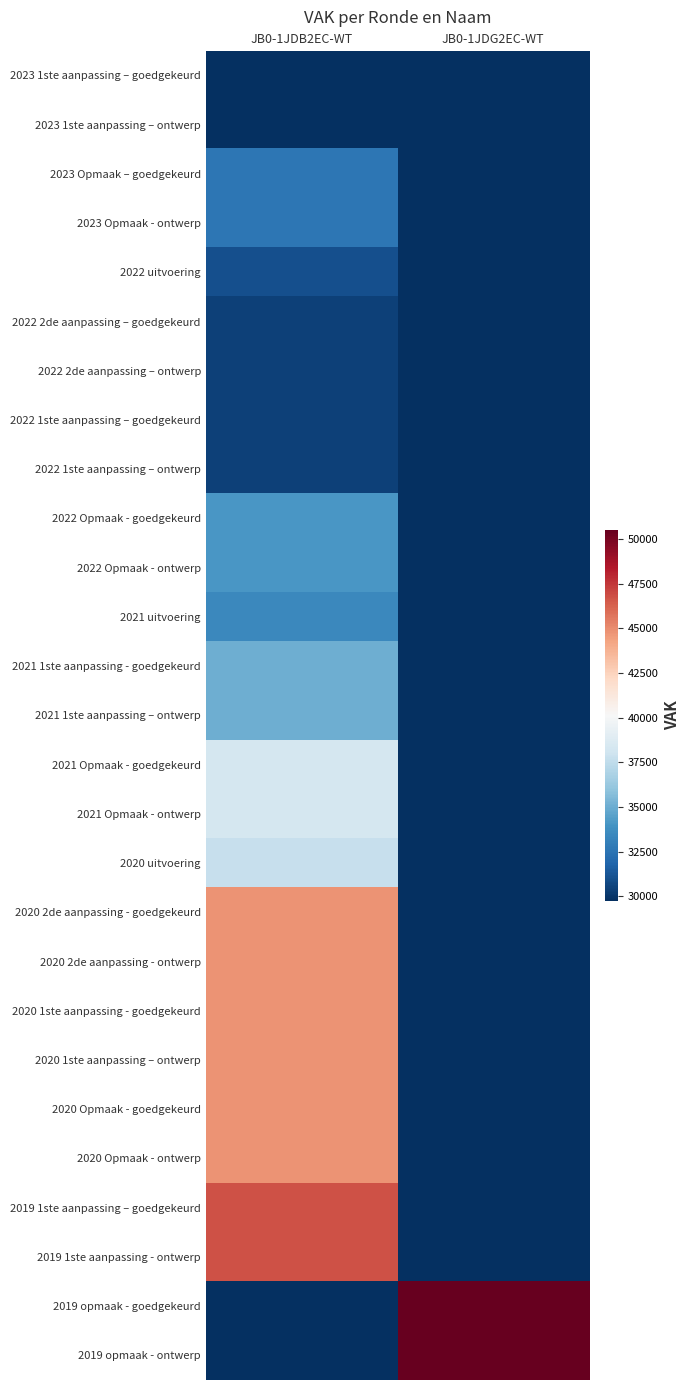

How many categories are shown in the chart?

2